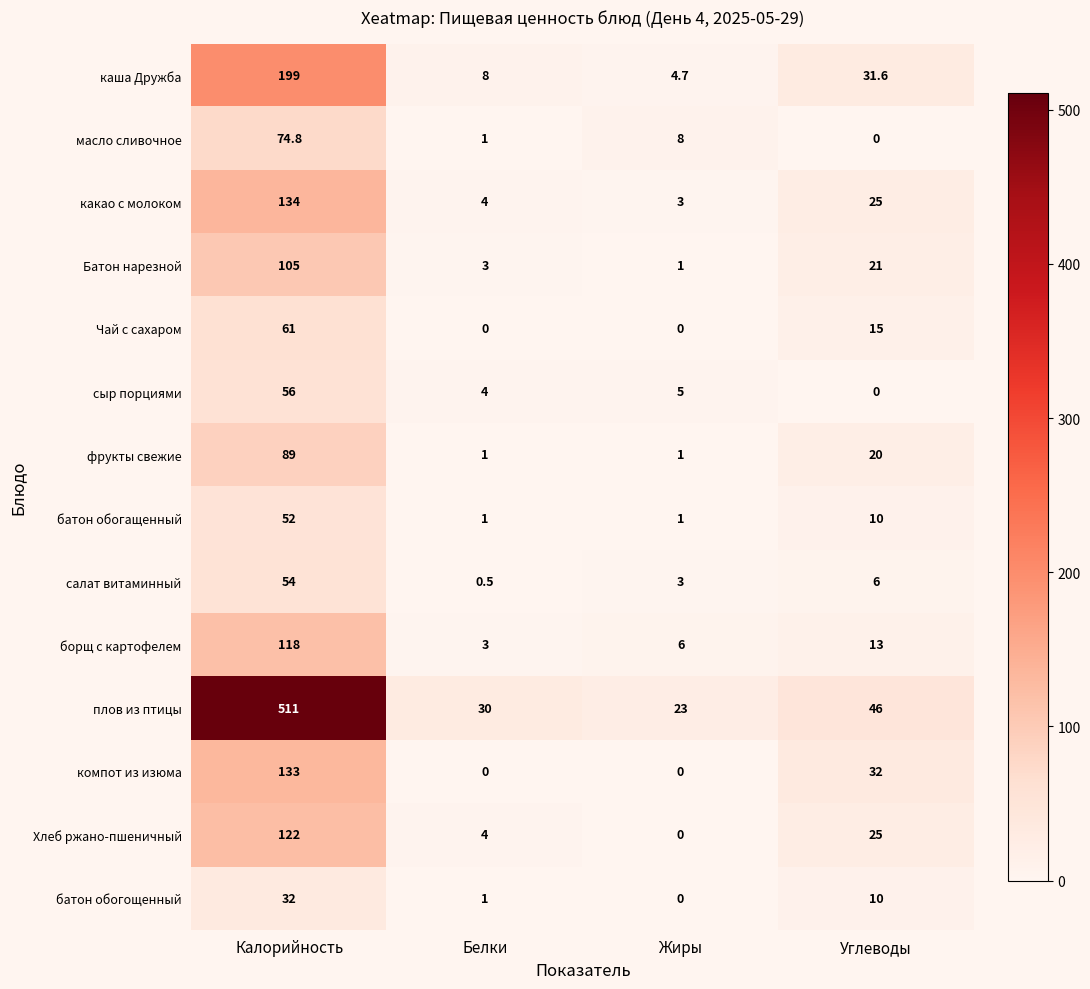

At how many categories does at least one series exceed 397?

1